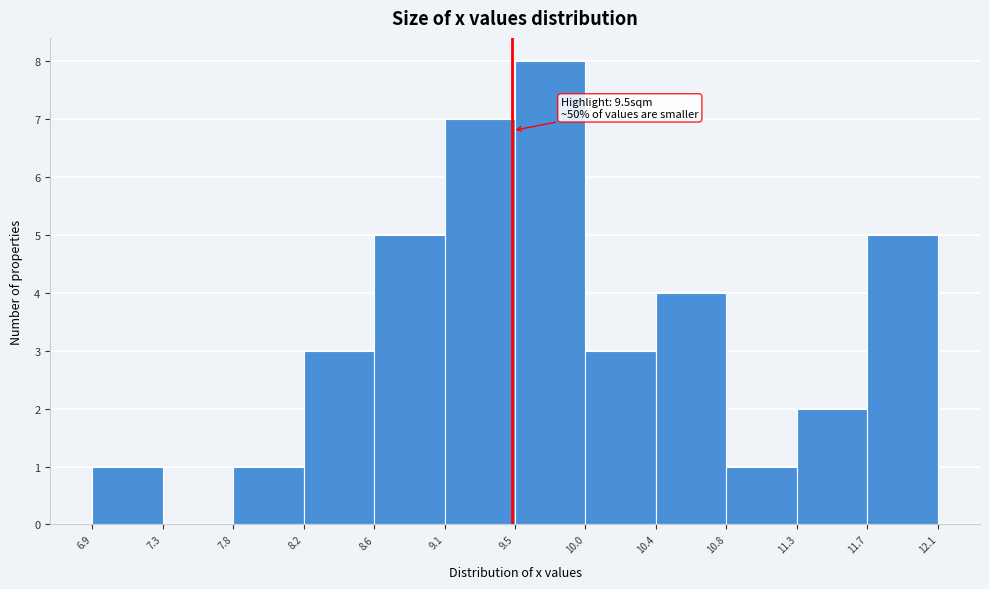

Which range on the x-axis has the tallest bar?

9.5 to 10.0